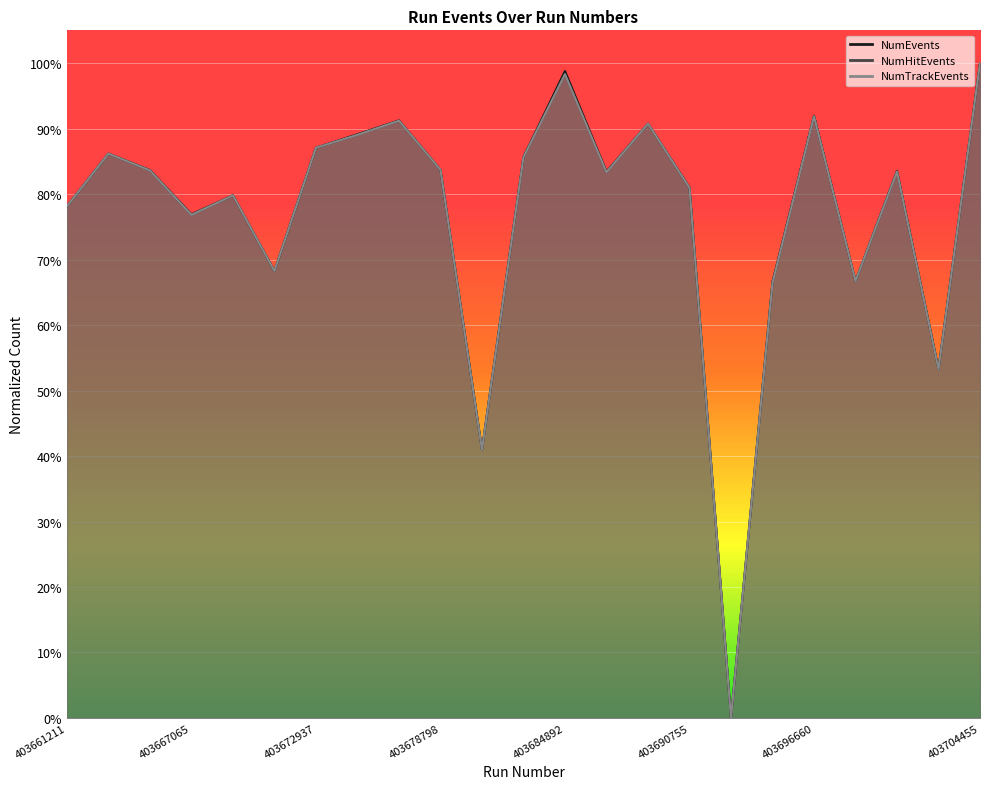

True or false: NumTrackEvents and NumHitEvents intersect in this chart.

False